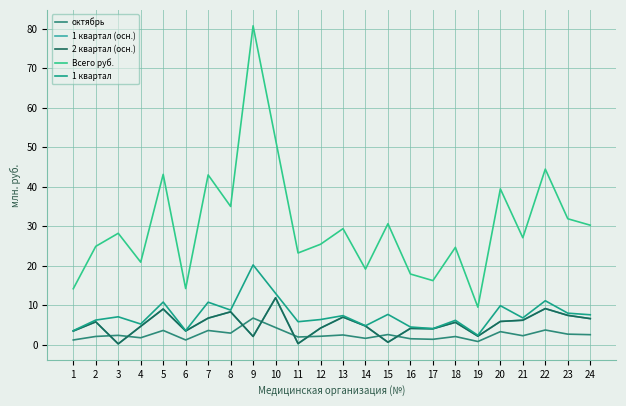

How many interior local peaks does the 2 квартал (осн.) series have?

8